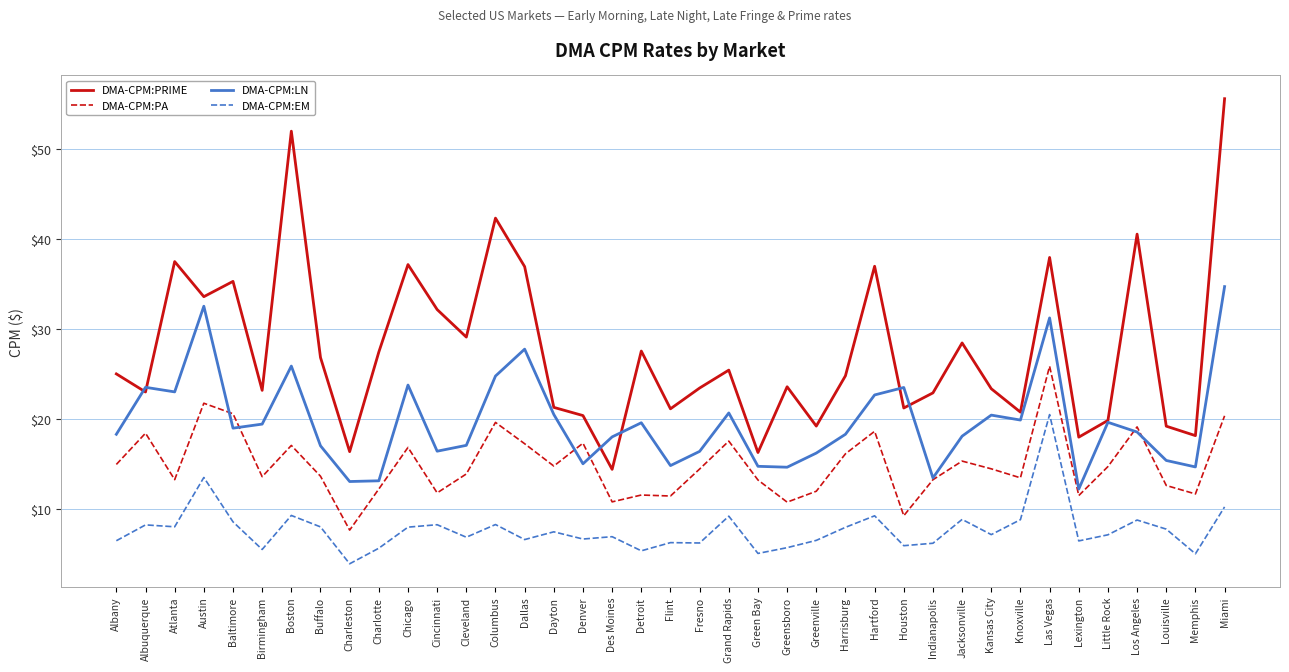

In DMA-CPM:EM, how many points are lower than both neighbors (excluding endpoints)?

13